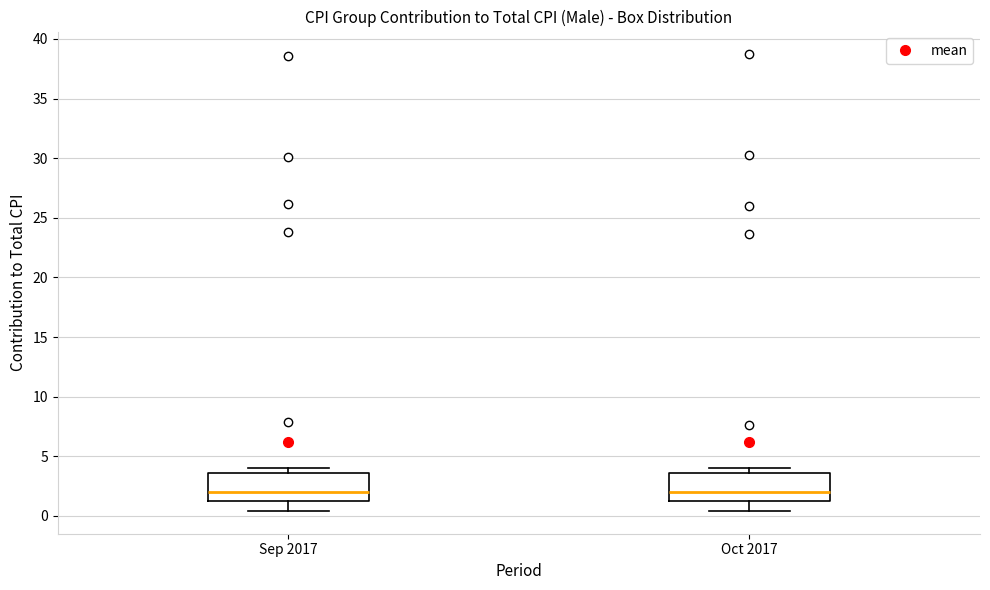

Reading left to right, read every box against the y-axis: the position of its median line, the range the box covers, and the ends of its whiskers. The values are not printed on the chart, so give them approximately, as read against the axis.

Sep 2017: median 2.0, box 1.5 to 3.5, whiskers 0.5 to 4.0
Oct 2017: median 2.0, box 1.5 to 3.5, whiskers 0.5 to 4.0